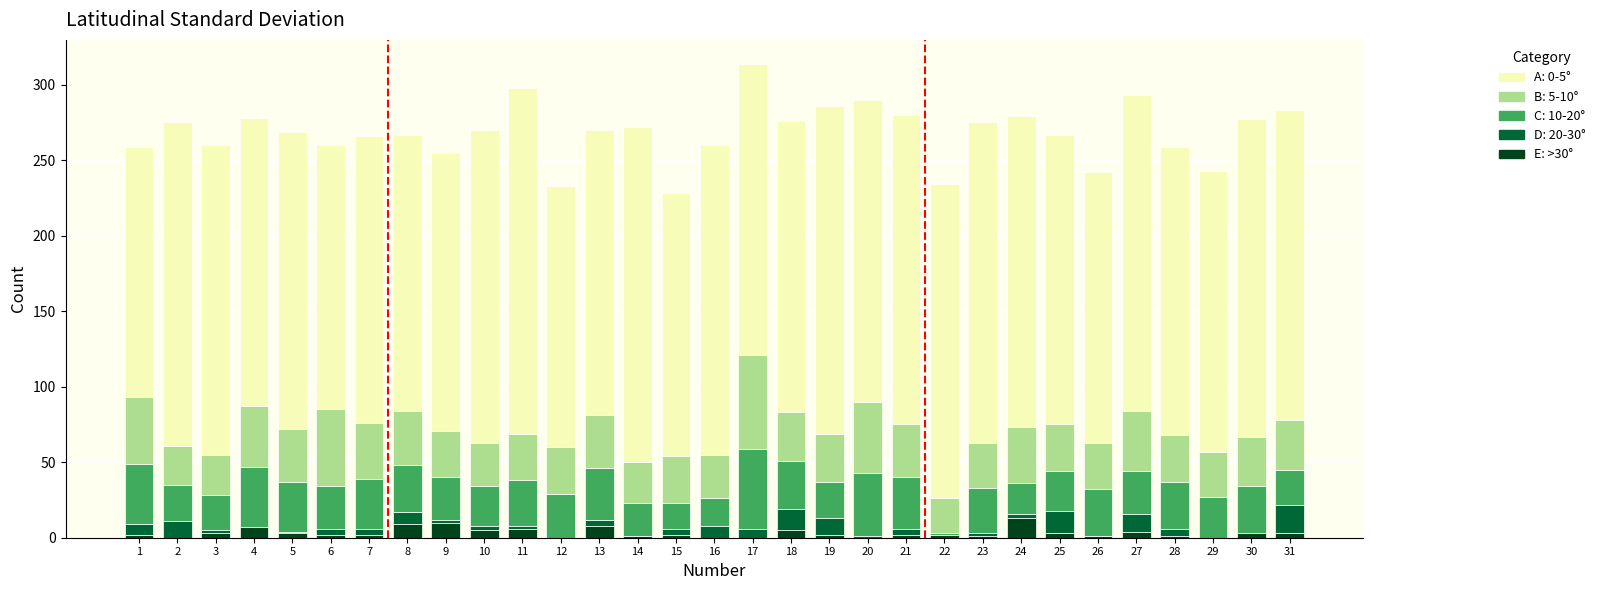

Count the number of categories in the chart.

31